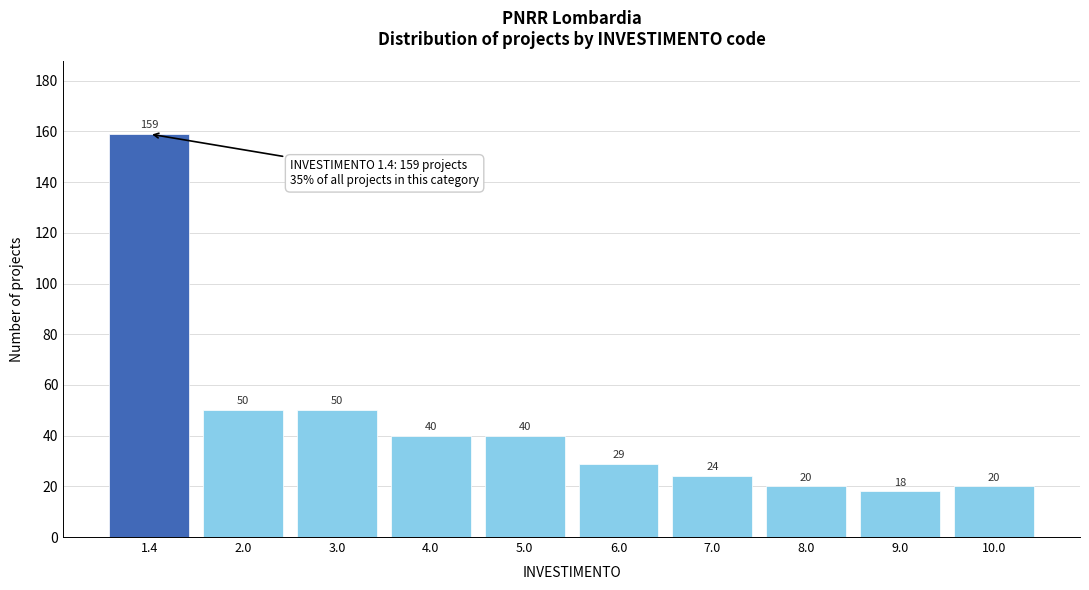

Reading right to left, extract all data points from this chart.

20	18	20	24	29	40	40	50	50	159